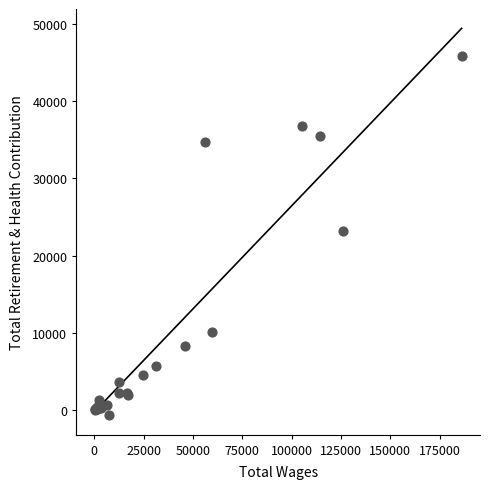

What Y value in the scatter plot is closest to 22576?

23211